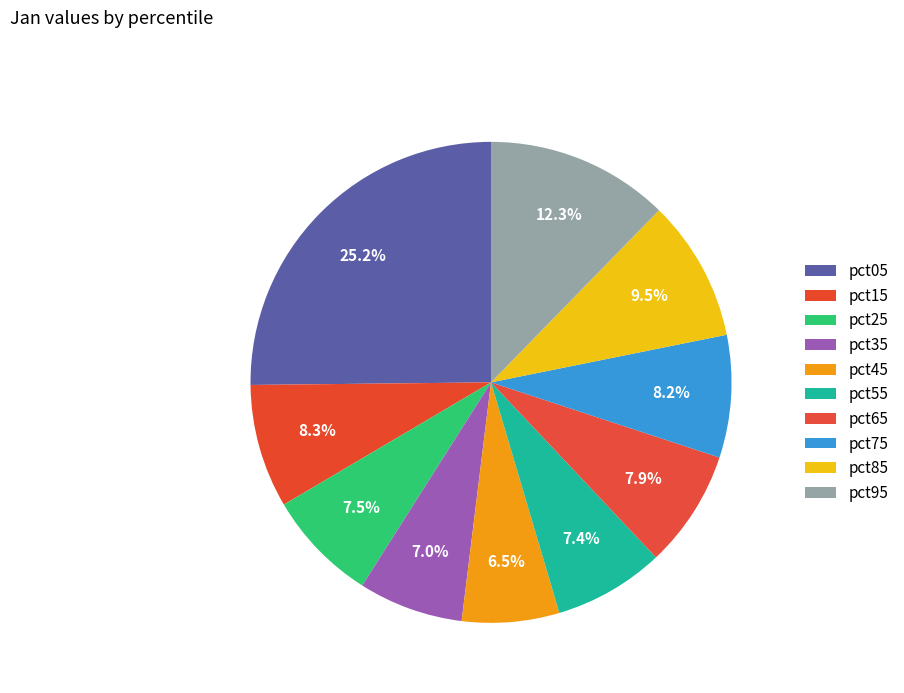

How many segments does this pie chart have?

10